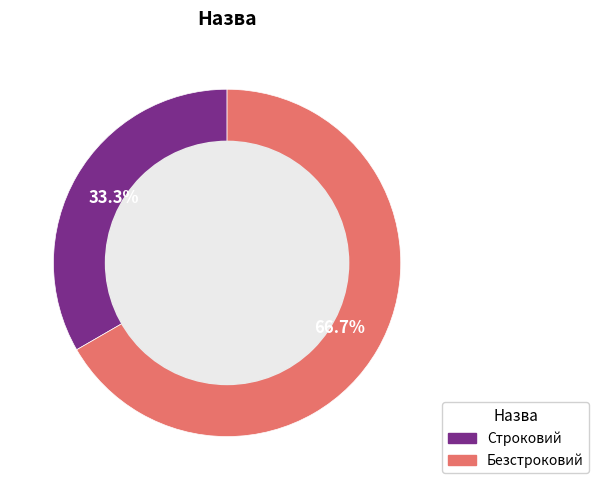

To the nearest percent, what is the average slice percentage?

50%